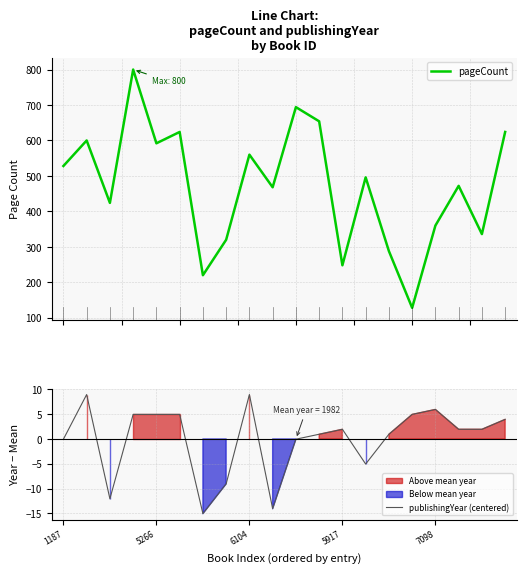

Reading right to left, extract all data points from this chart.

pageCount: 624.0	336.0	472.0	360.0	128.0	288.0	496.0	248.0	654.0	694.0	468.0	560.0	320.0	220.0	624.0	592.0	800.0	424.0	600.0	528.0
publishingYear (centered): 4.0	2.0	2.0	6.0	5.0	1.0	-5.0	2.0	1.0	-0.0	-14.0	9.0	-9.0	-15.0	5.0	5.0	5.0	-12.0	9.0	-0.0